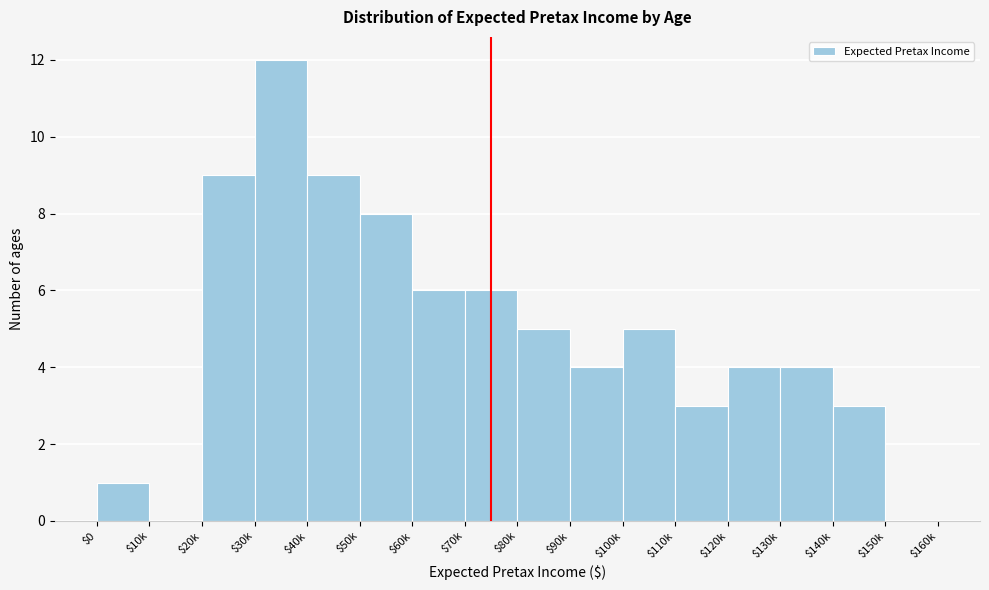

What is the greatest value displayed?

12